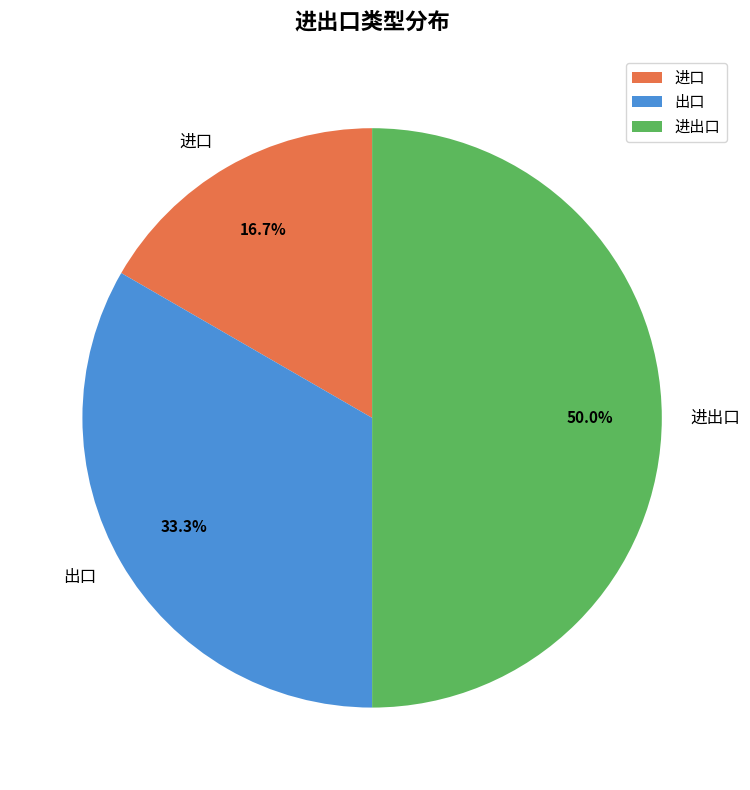

Does 进口 represent more than half of the total?

No